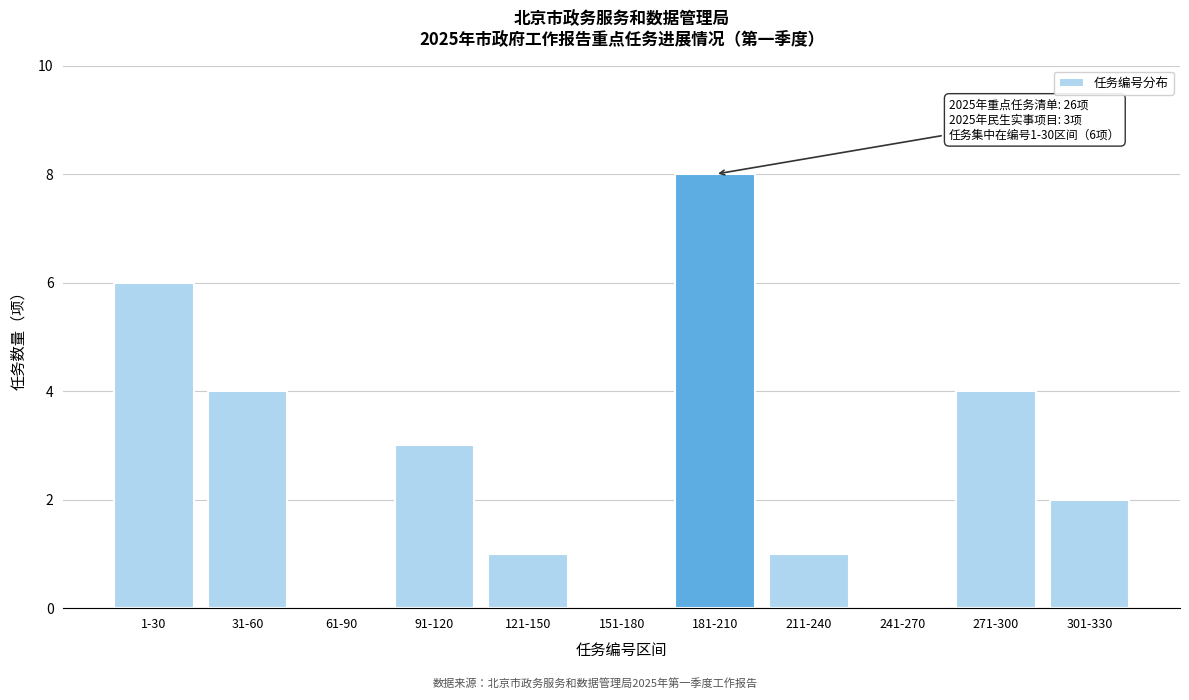

Reading right to left, list all the values displayed in this chart.

301-330=2	271-300=4	241-270=0	211-240=1	181-210=8	151-180=0	121-150=1	91-120=3	61-90=0	31-60=4	1-30=6